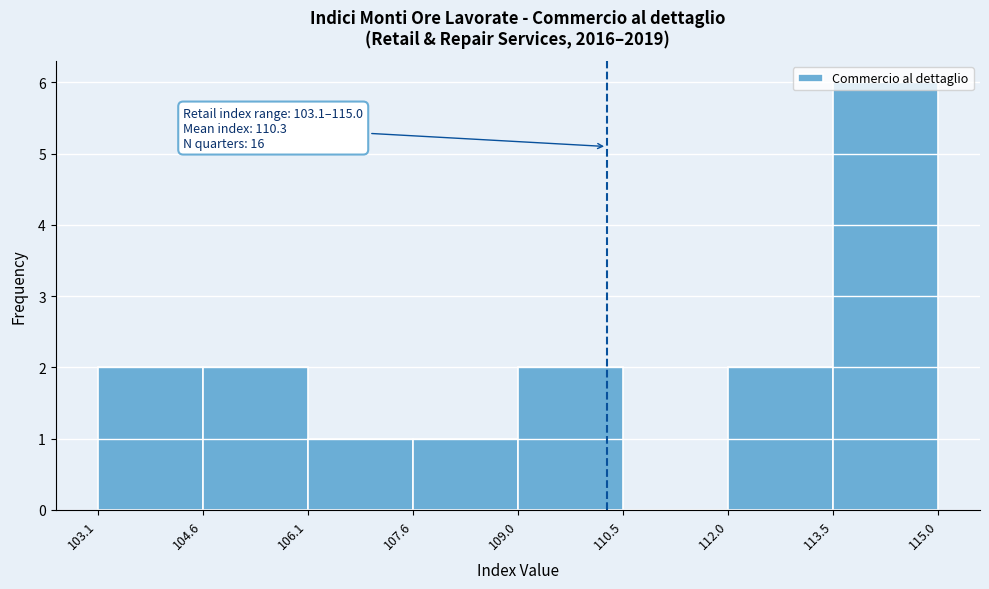

Over which range of the x-axis is the bar tallest?

113.5 to 115.0